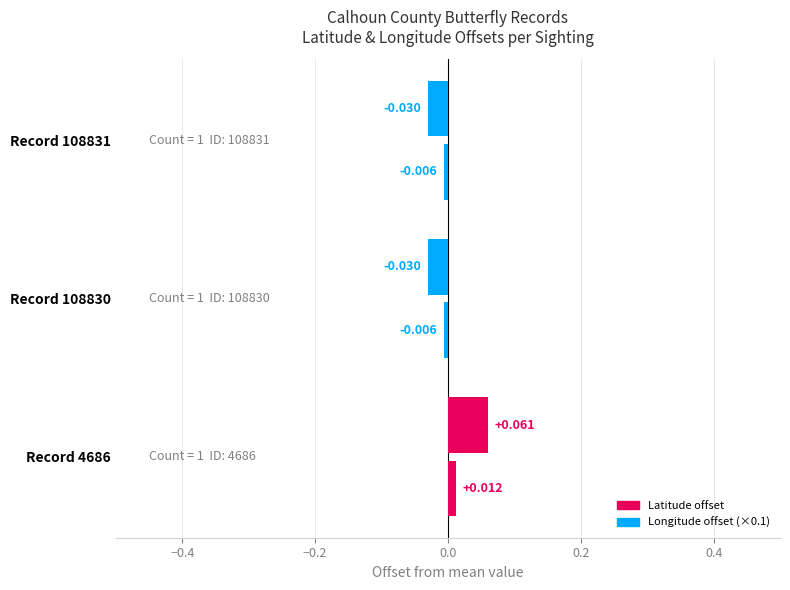

How many distinct data groups are displayed?

2